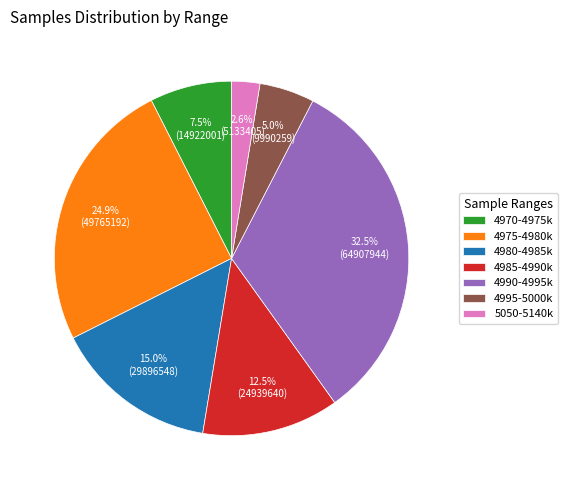

Which has a higher value, 4995-5000k or 4985-4990k?

4985-4990k